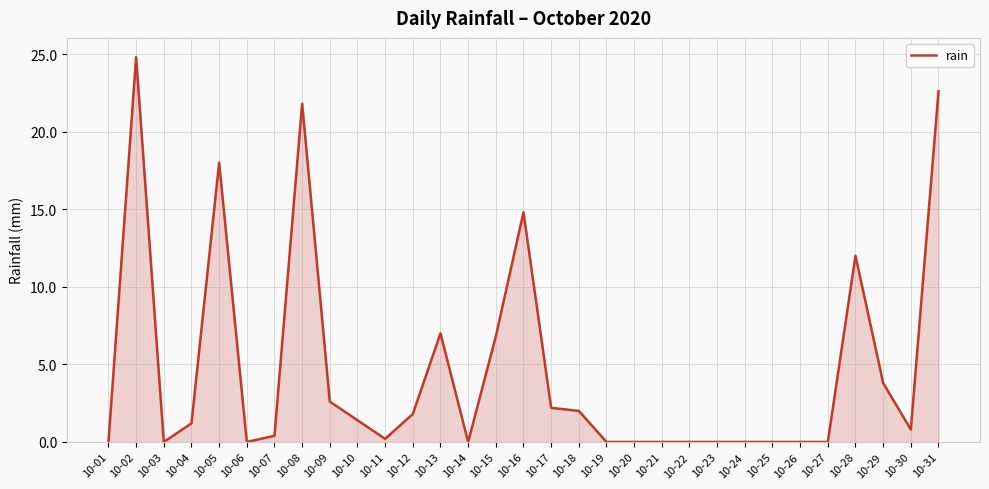

The chart shows a value of -10.9 at 10-24. True or false?

False